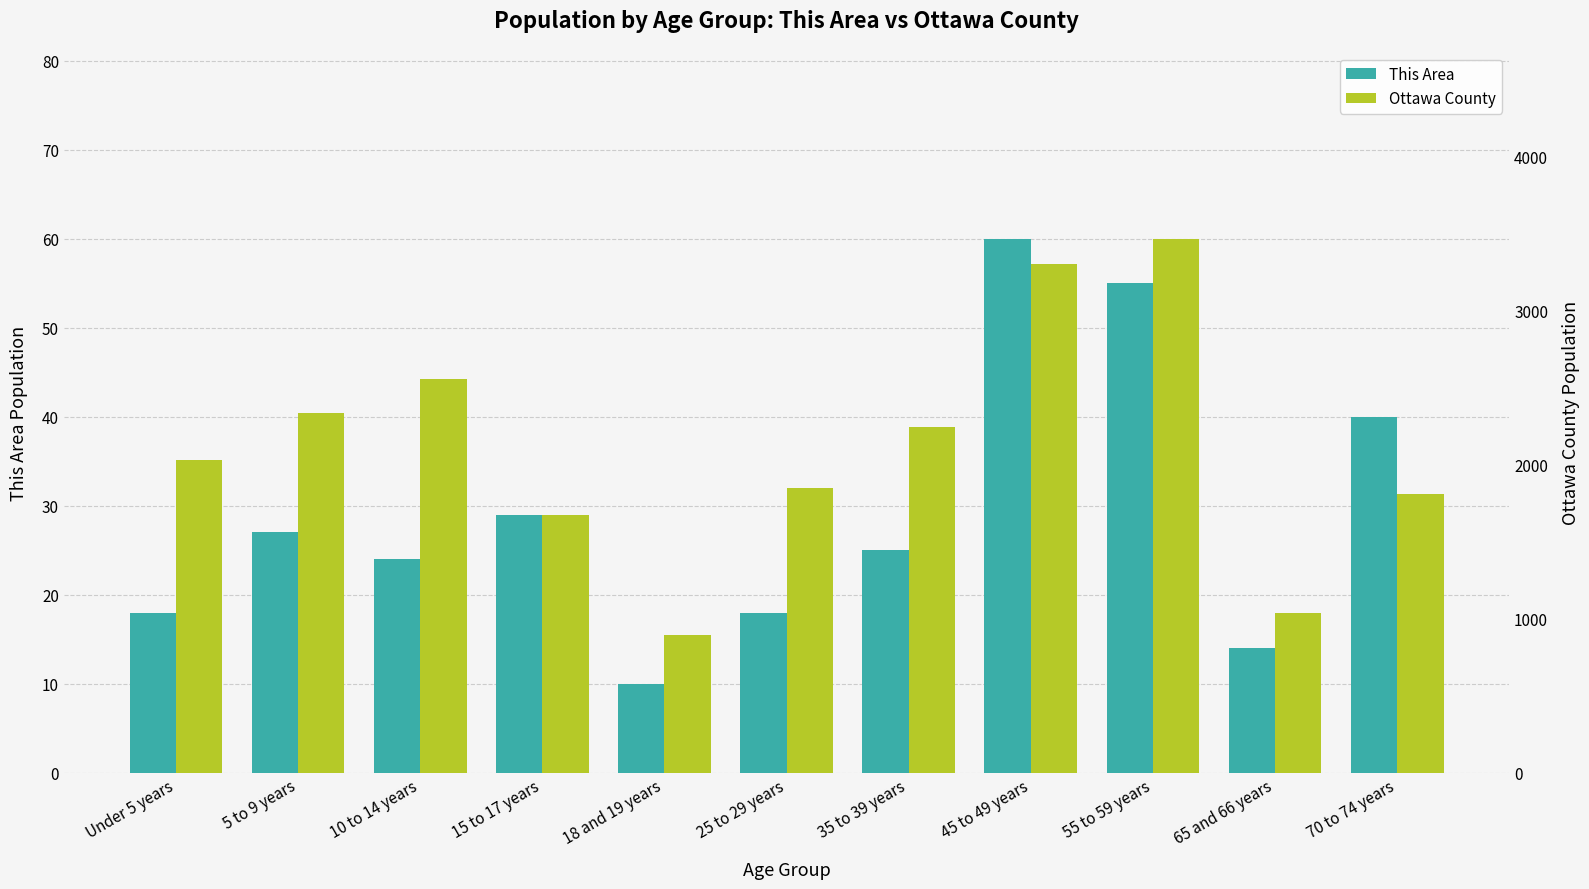

What is the sum of the This Area values at 45 to 49 years and Under 5 years?

78